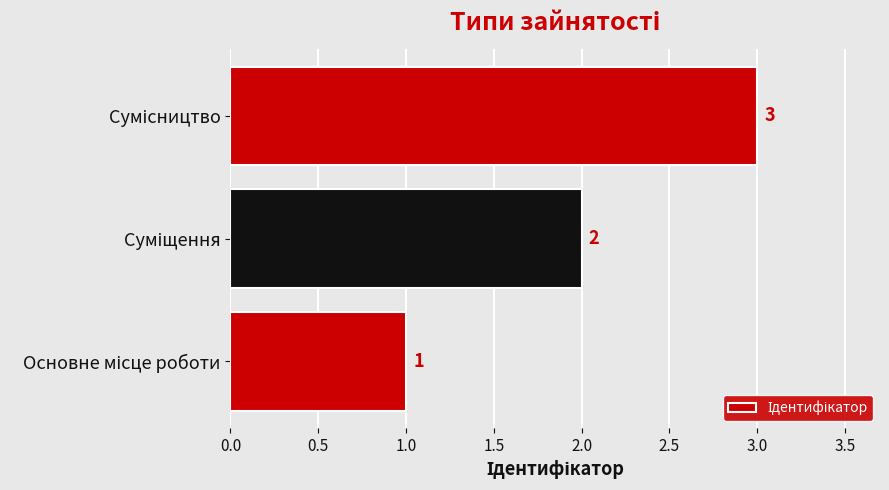

How many values are between 1 and 3?

3